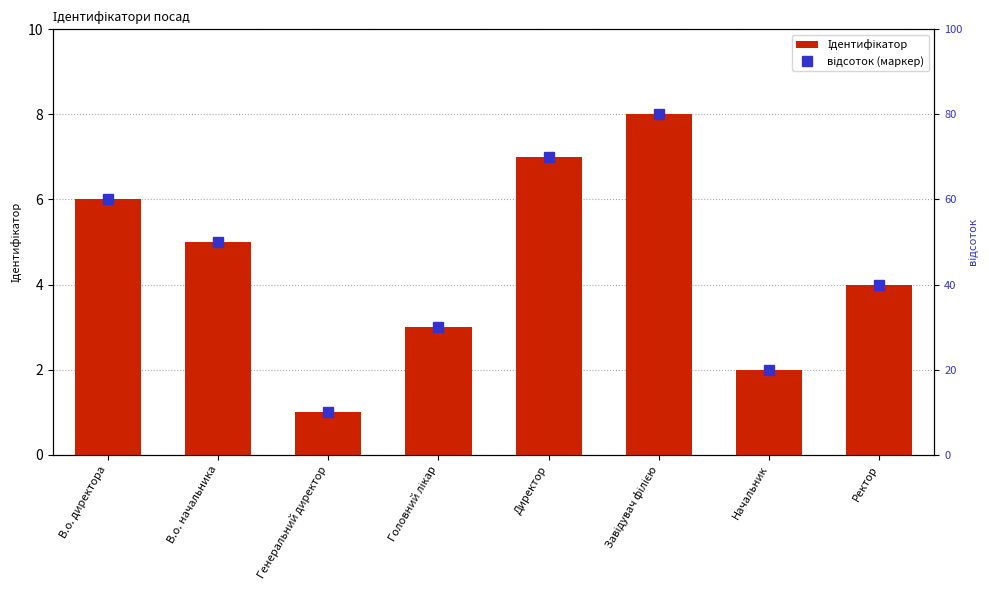

Reading left to right, what are all the values shown in this chart?

Ідентифікатор: В.о. директора=6	В.о. начальника=5	Генеральний директор=1	Головний лікар=3	Директор=7	Завідувач філією=8	Начальник=2	Ректор=4
відсоток (маркер): В.о. директора=60	В.о. начальника=50	Генеральний директор=10	Головний лікар=30	Директор=70	Завідувач філією=80	Начальник=20	Ректор=40